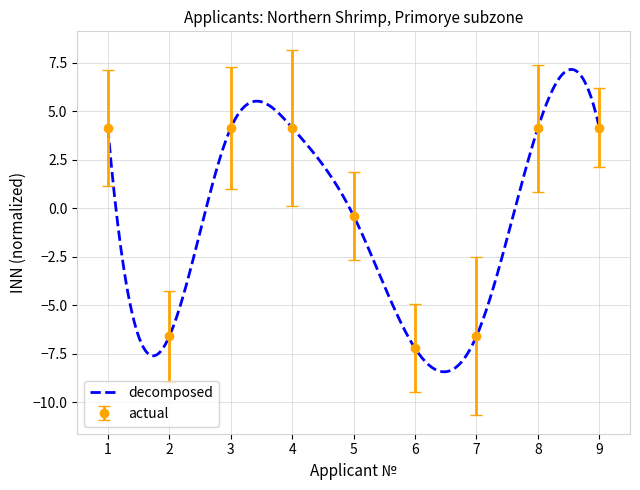

Where does the data first go above 4?

1